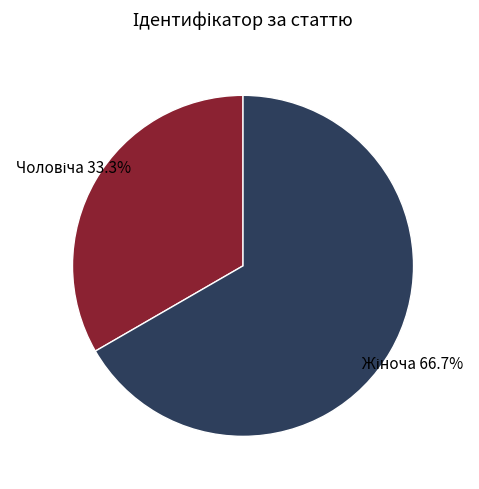

How many segments does this pie chart have?

2